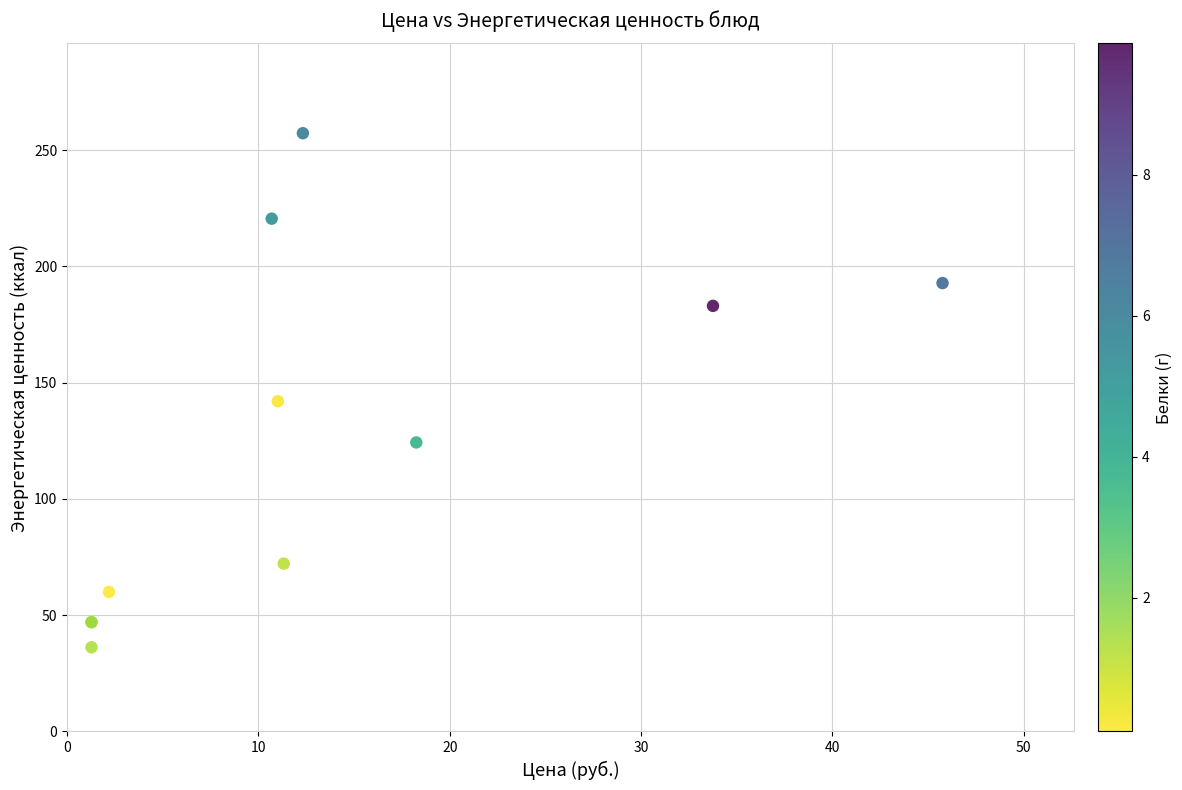

What Y value in the scatter plot is closest to 146?

142.0